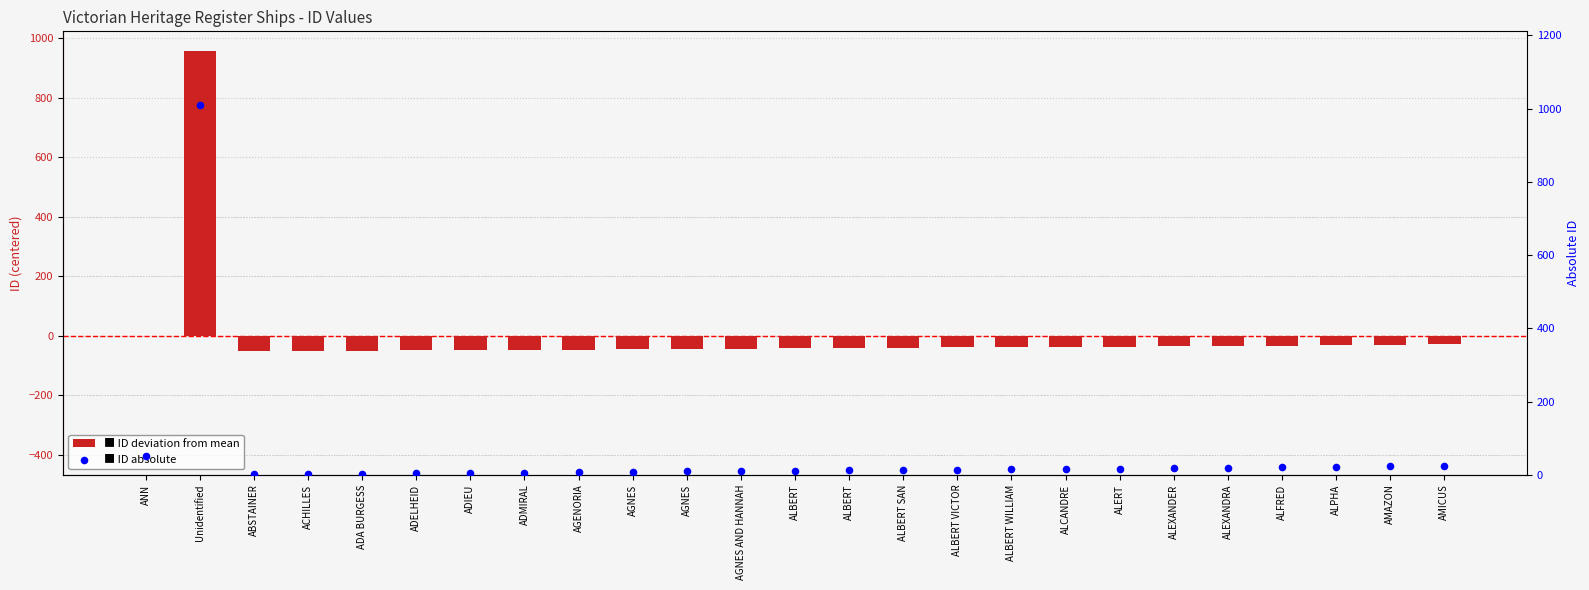

Which series contains the highest Y value?

ID (absolute)